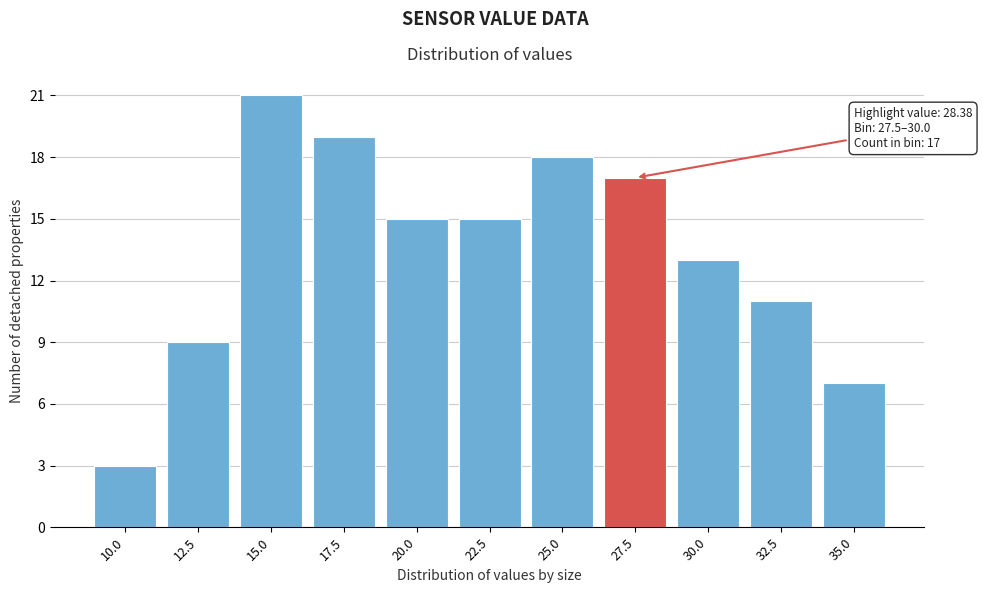

Reading left to right, what are all the values shown in this chart?

10.0=3	12.5=9	15.0=21	17.5=19	20.0=15	22.5=15	25.0=18	27.5=17	30.0=13	32.5=11	35.0=7